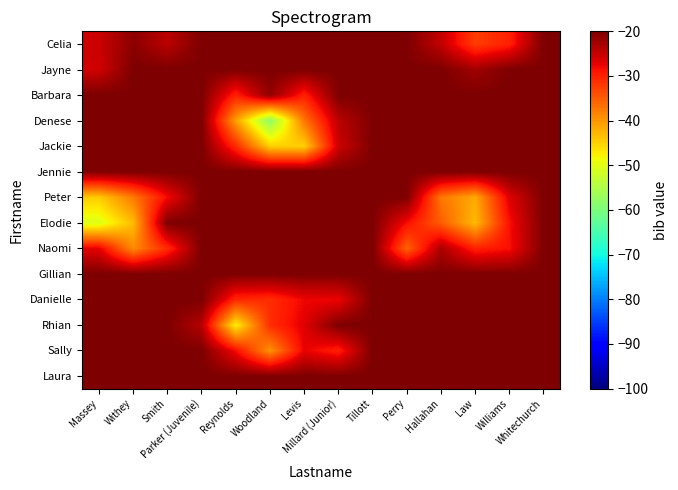

Which has a higher value, Whitechurch or Parker (Juvenile)?

Whitechurch